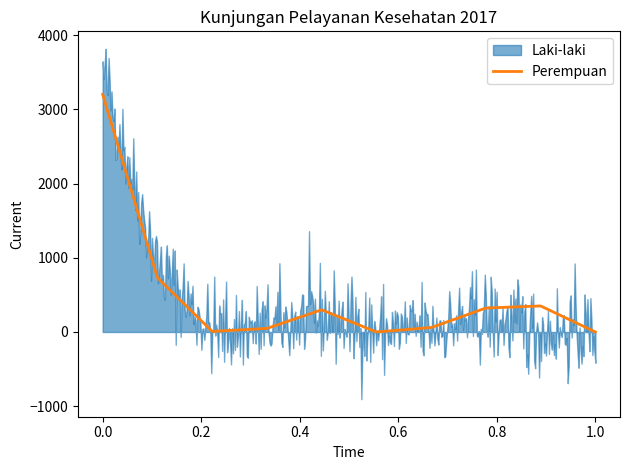

What is the highest value of the Perempuan series?

3203.0